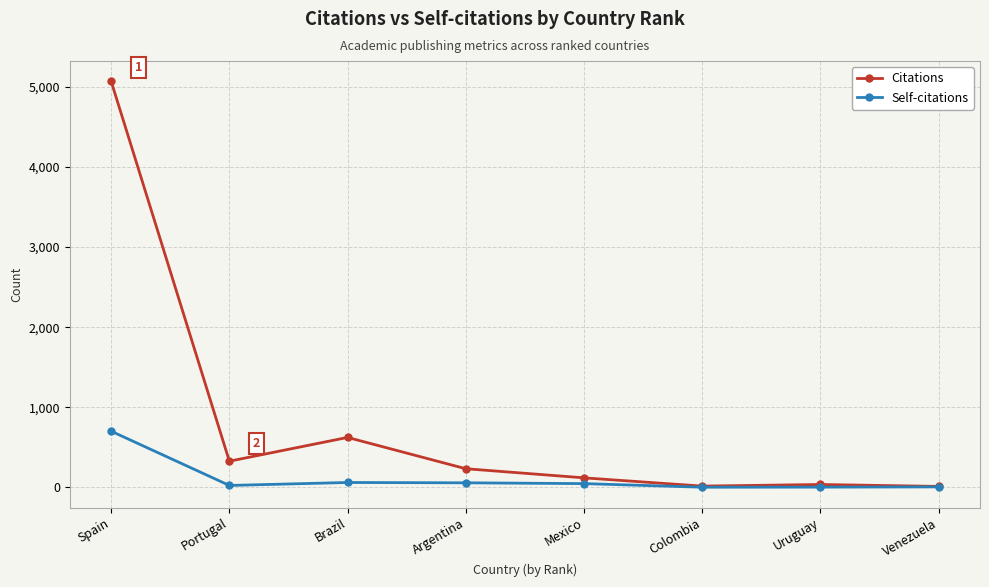

What is the total value across all series at Brazil?

681